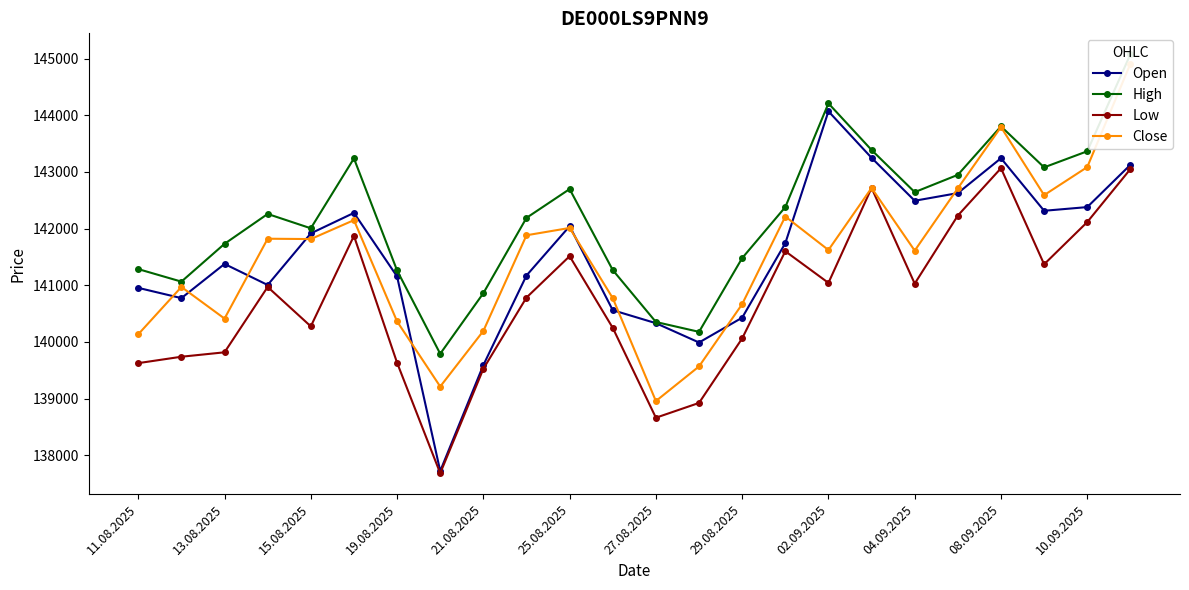

In Close, how many points are higher than both neighbors (excluding endpoints)?

7